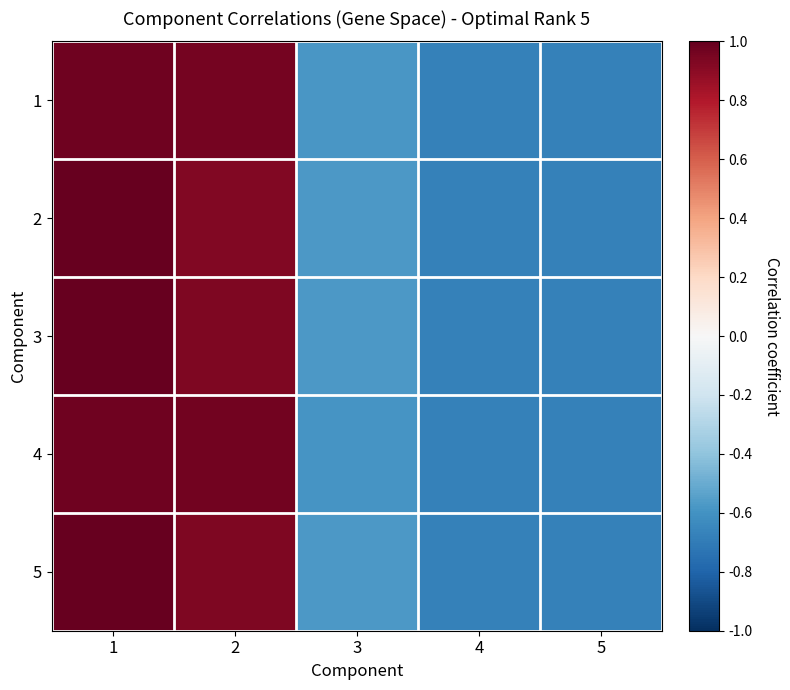

Reading left to right, extract all data points from this chart.

1: 1=1.0	2=1.0	3=-0.6	4=-0.7	5=-0.7
2: 1=1.0	2=0.9	3=-0.6	4=-0.7	5=-0.7
3: 1=1.0	2=0.9	3=-0.6	4=-0.7	5=-0.7
4: 1=1.0	2=1.0	3=-0.6	4=-0.7	5=-0.7
5: 1=1.0	2=0.9	3=-0.6	4=-0.7	5=-0.7